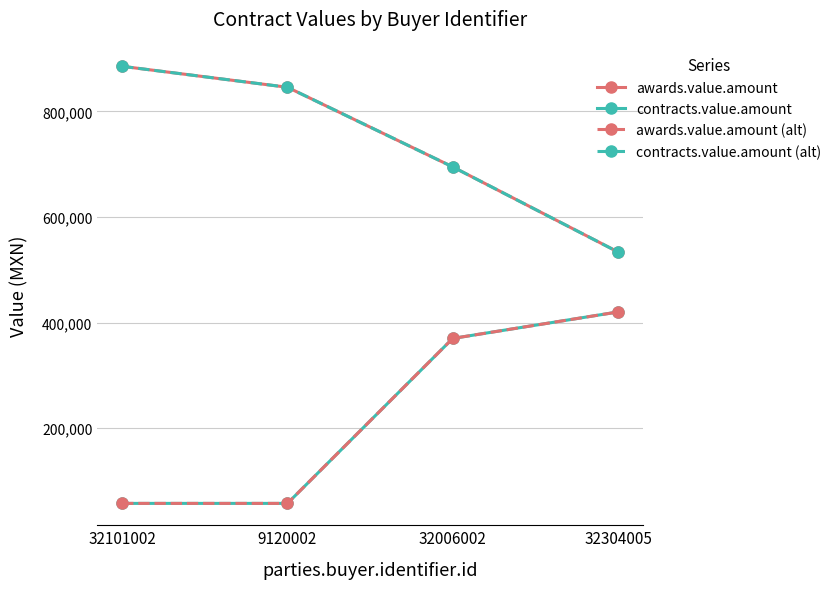

What is the sum of all contracts.value.amount (alt) values?

2959407.9